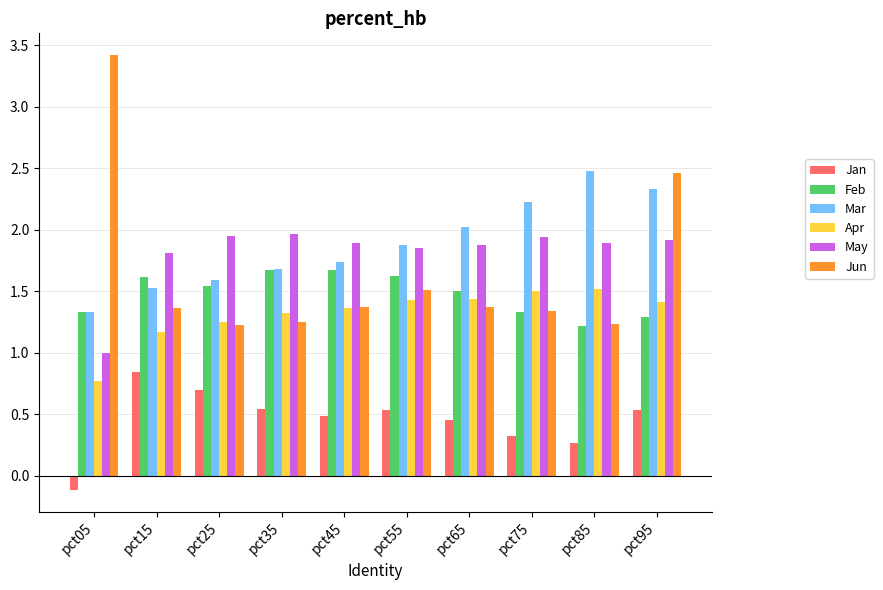

Which category has the lowest value in the Apr series?

pct05